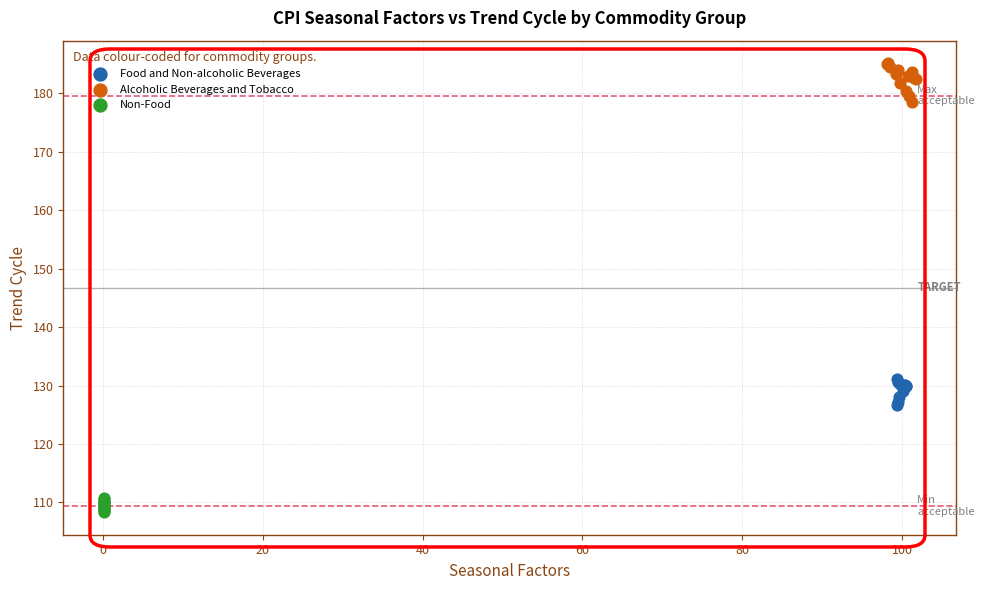

What are all the series names shown in the legend?

Food and Non-alcoholic Beverages, Alcoholic Beverages and Tobacco, Non-Food